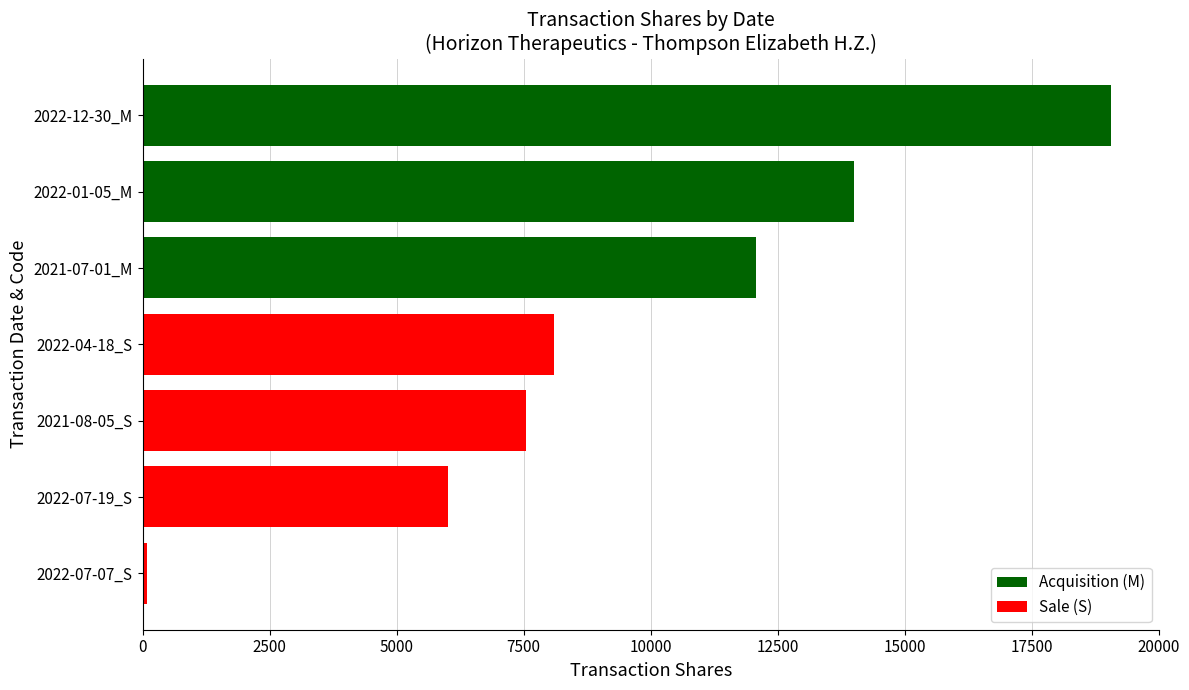

How many bars are there in total?

7